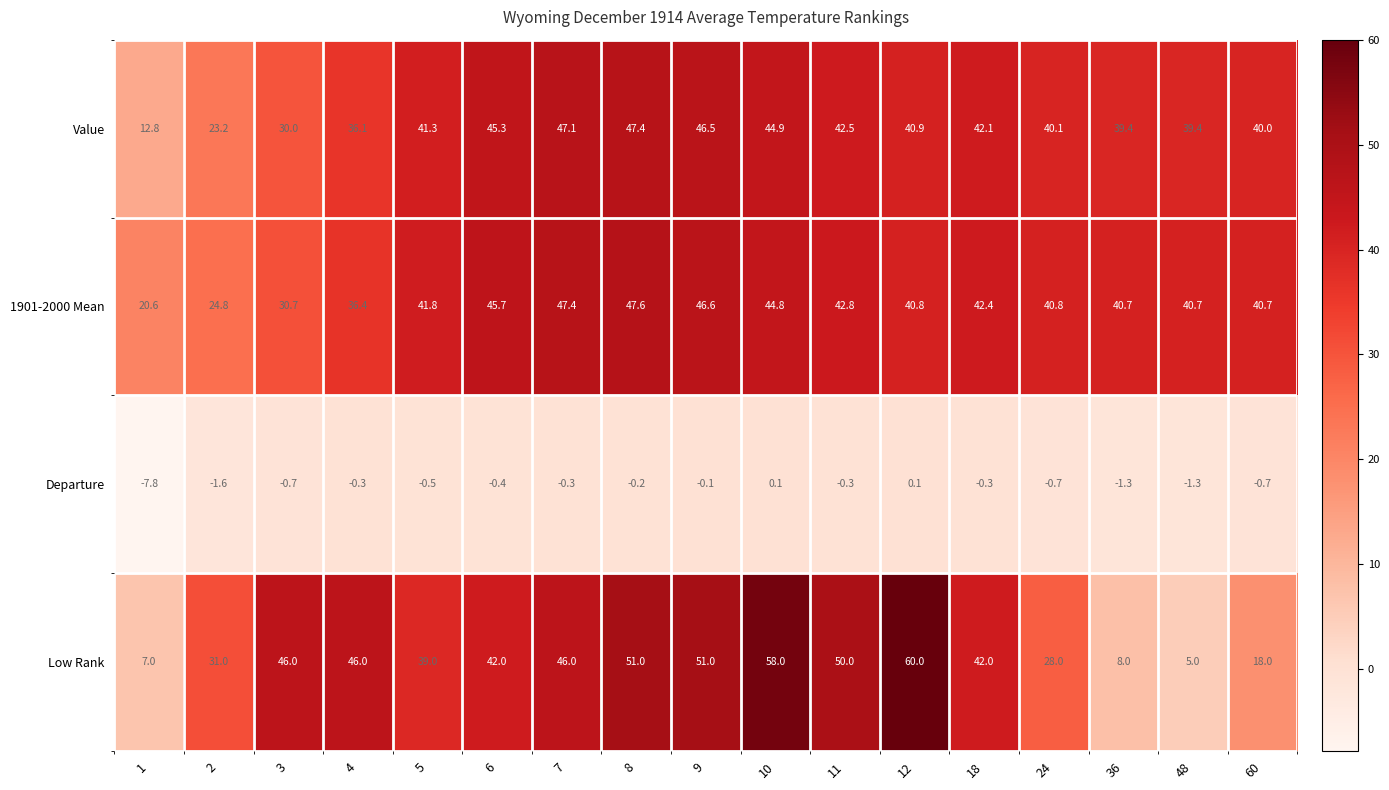

Count the number of data series in this chart.

4